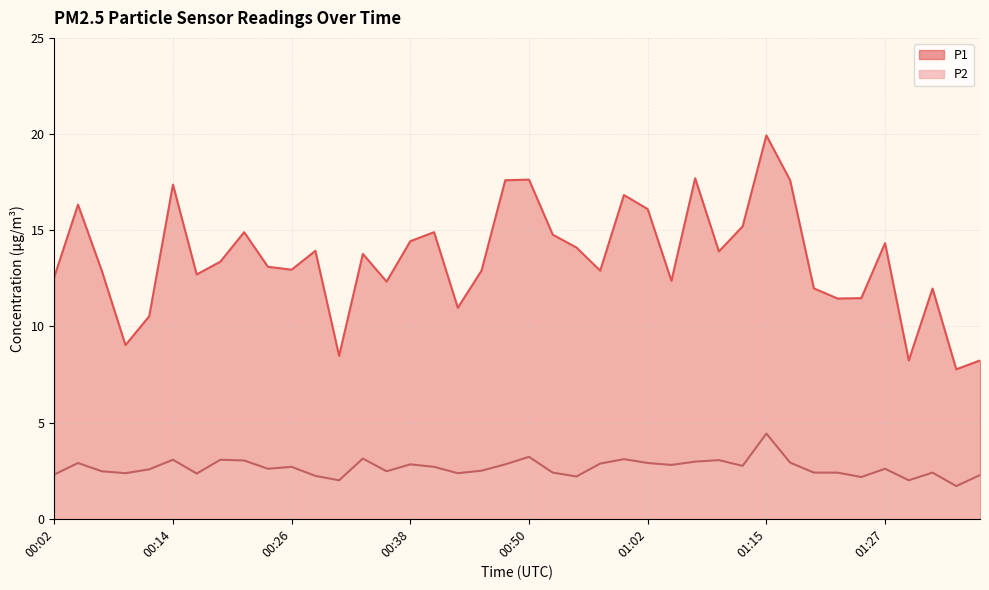

Which category has the lowest value across all series?

01:34